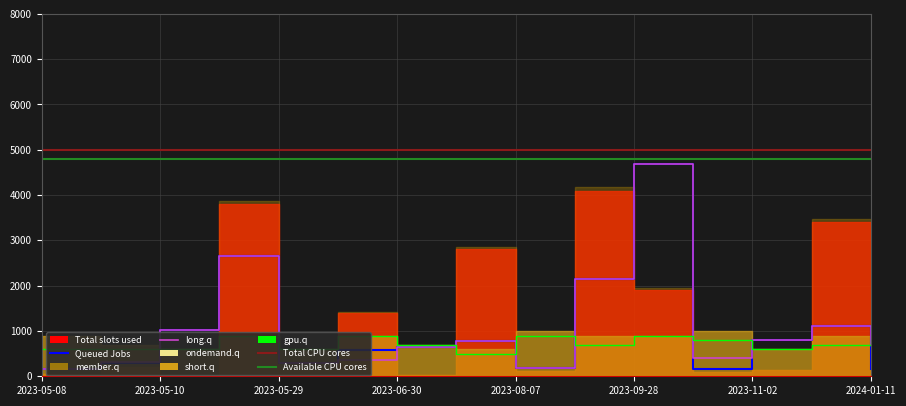

What position from the left is 2023-05-10?

3